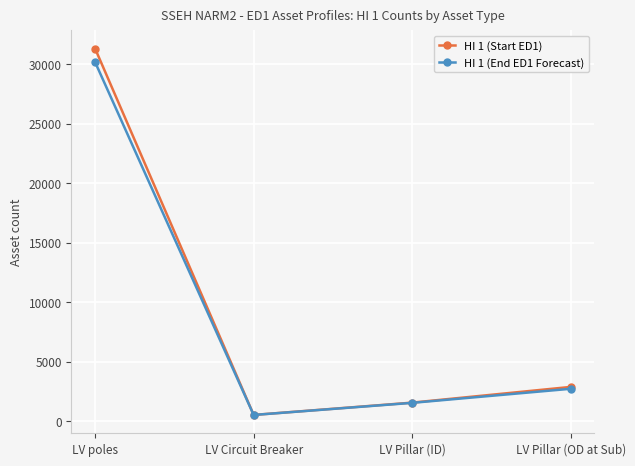

Where is HI 1 (End ED1 Forecast) nearest to the value 15337?

LV Pillar (OD at Sub)